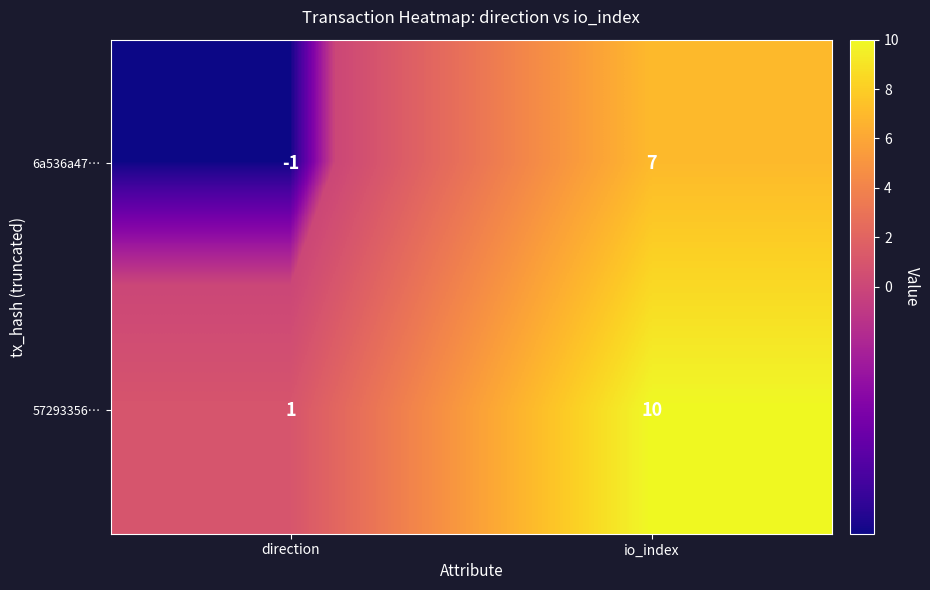

Reading left to right, list all the values displayed in this chart.

6a536a47…: -1	7
57293356…: 1	10